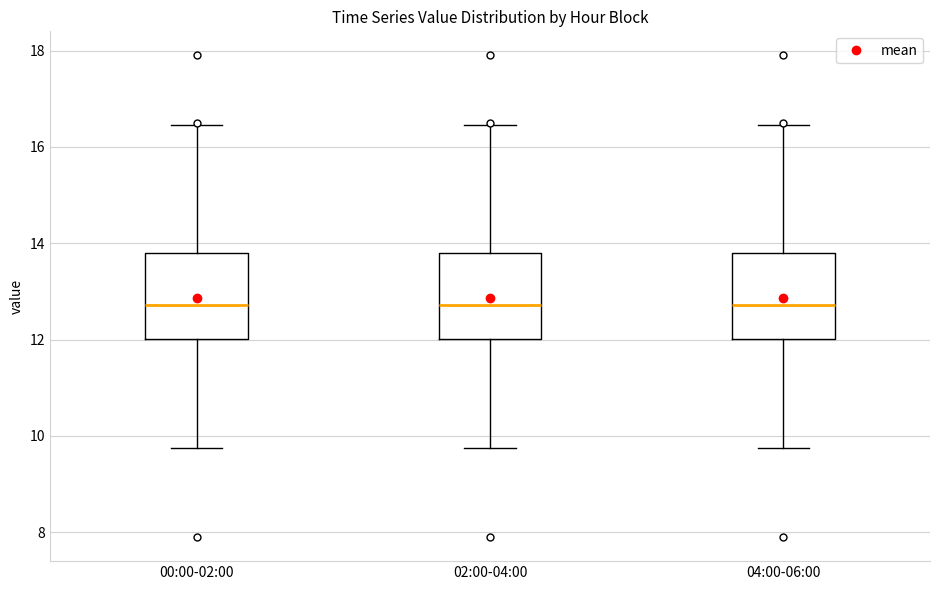

Reading left to right, read every box against the y-axis: the position of its median line, the range the box covers, and the ends of its whiskers. The values are not printed on the chart, so give them approximately, as read against the axis.

00:00-02:00: median 12.8, box 12.0 to 13.8, whiskers 9.8 to 16.4
02:00-04:00: median 12.8, box 12.0 to 13.8, whiskers 9.8 to 16.4
04:00-06:00: median 12.8, box 12.0 to 13.8, whiskers 9.8 to 16.4